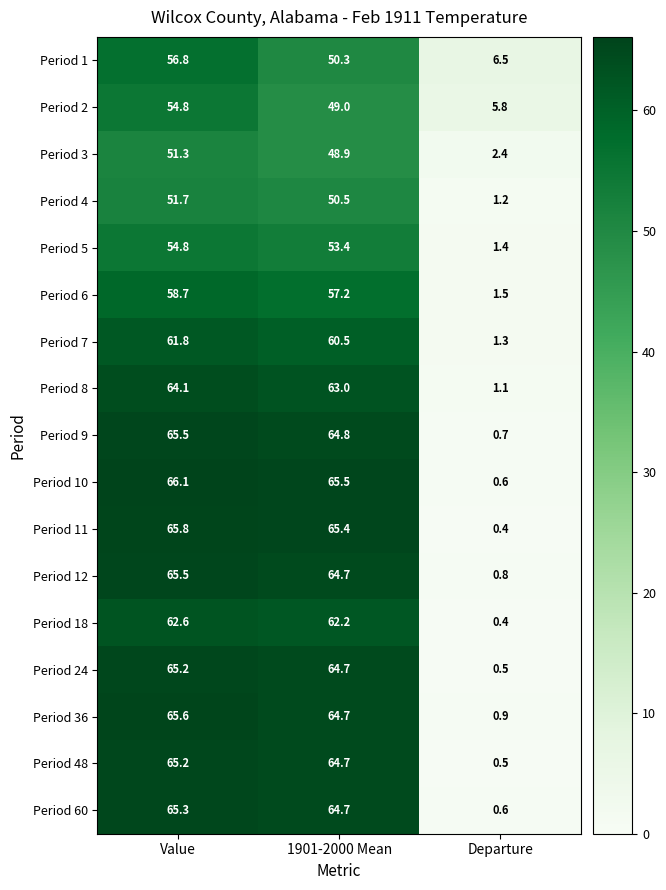

Which series has the largest total across all categories?

Period 10